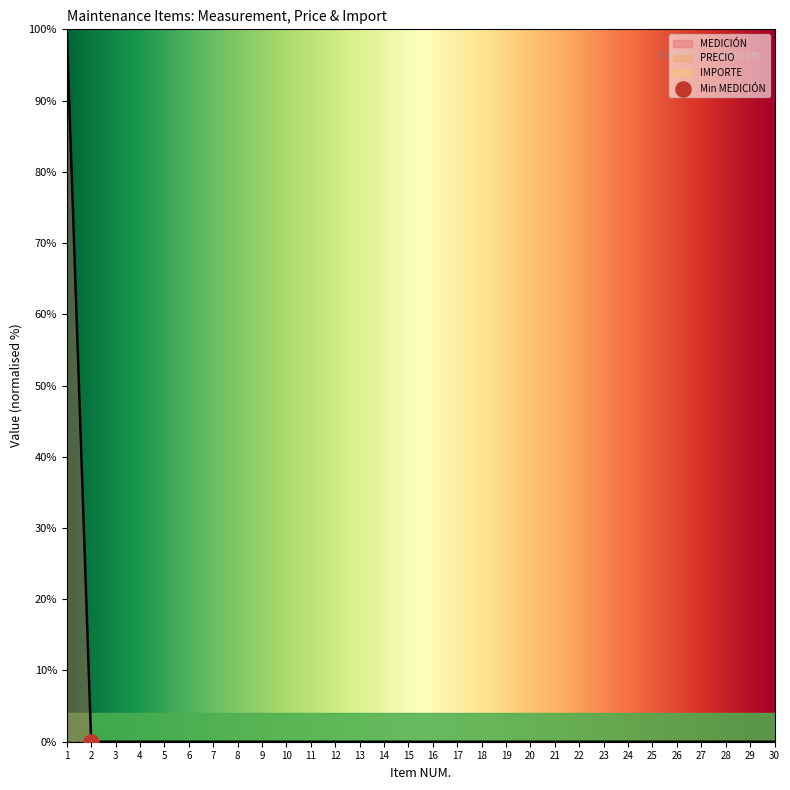

What are all the series names shown in the legend?

MEDICIÓN, PRECIO, IMPORTE